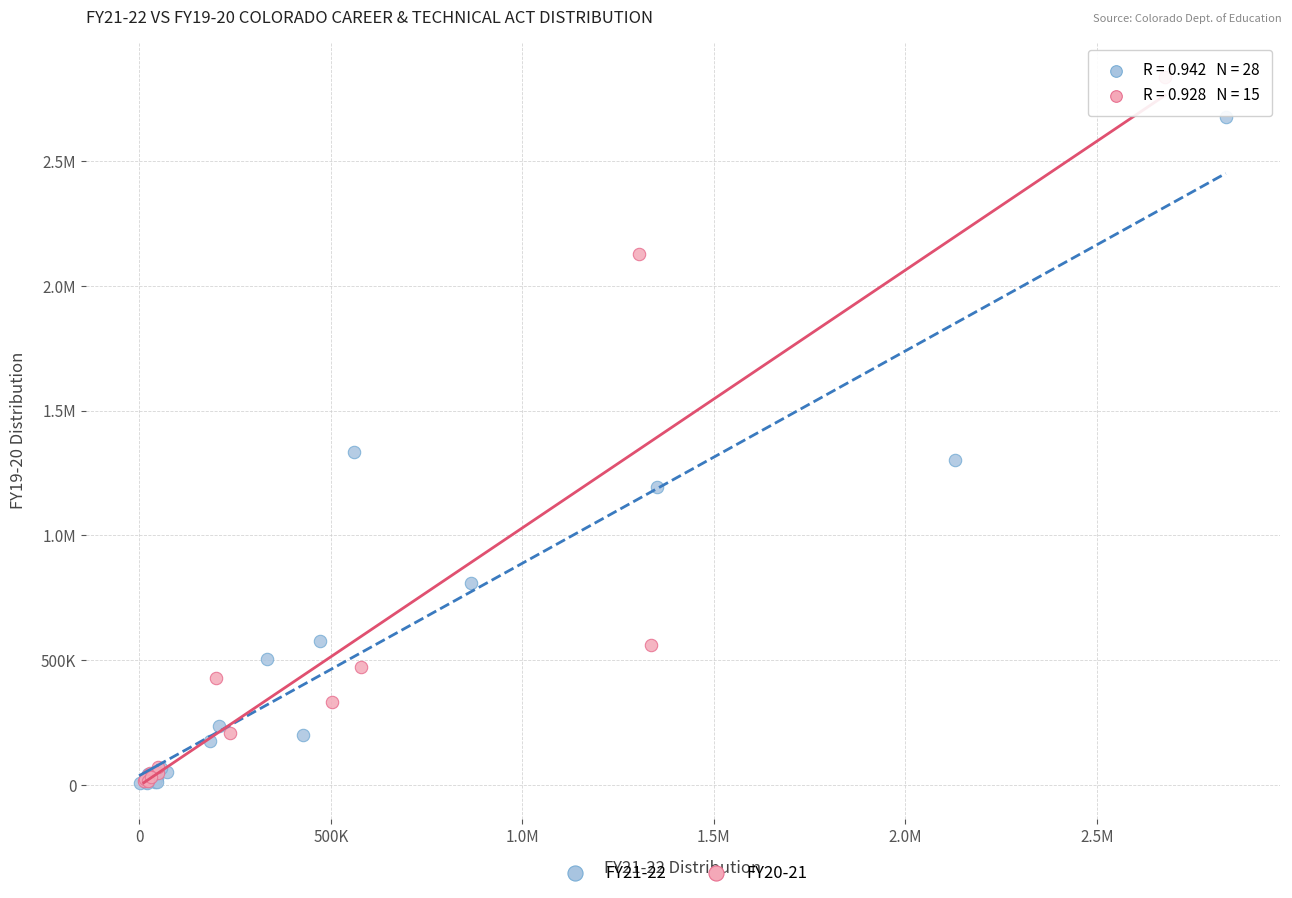

What are all the series names shown in the legend?

FY21-22, FY20-21